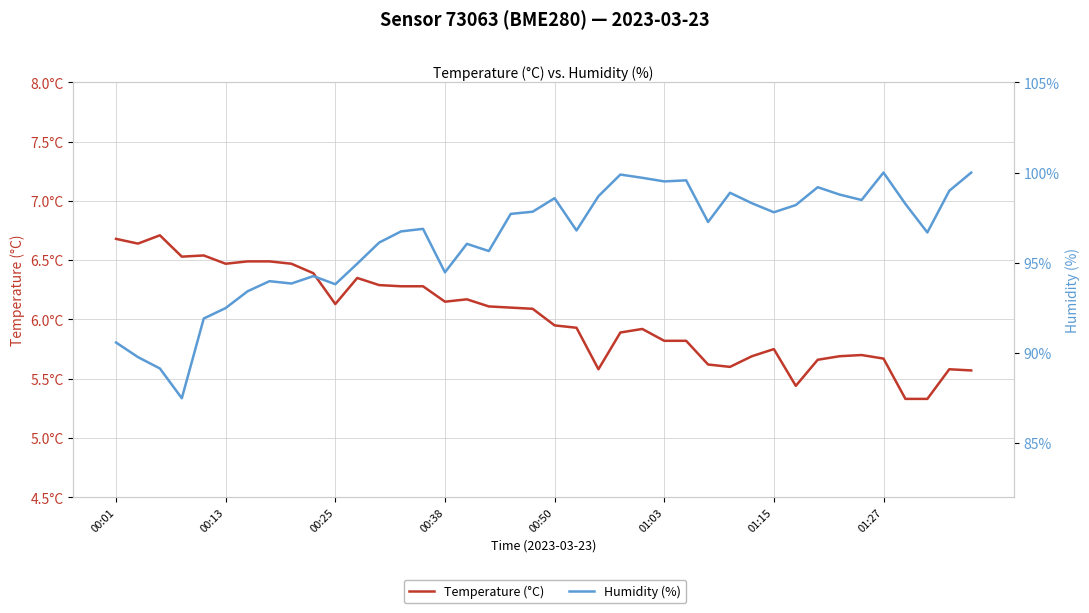

What is the sum of the Temperature (°C) values at 25 and 12?

12.1